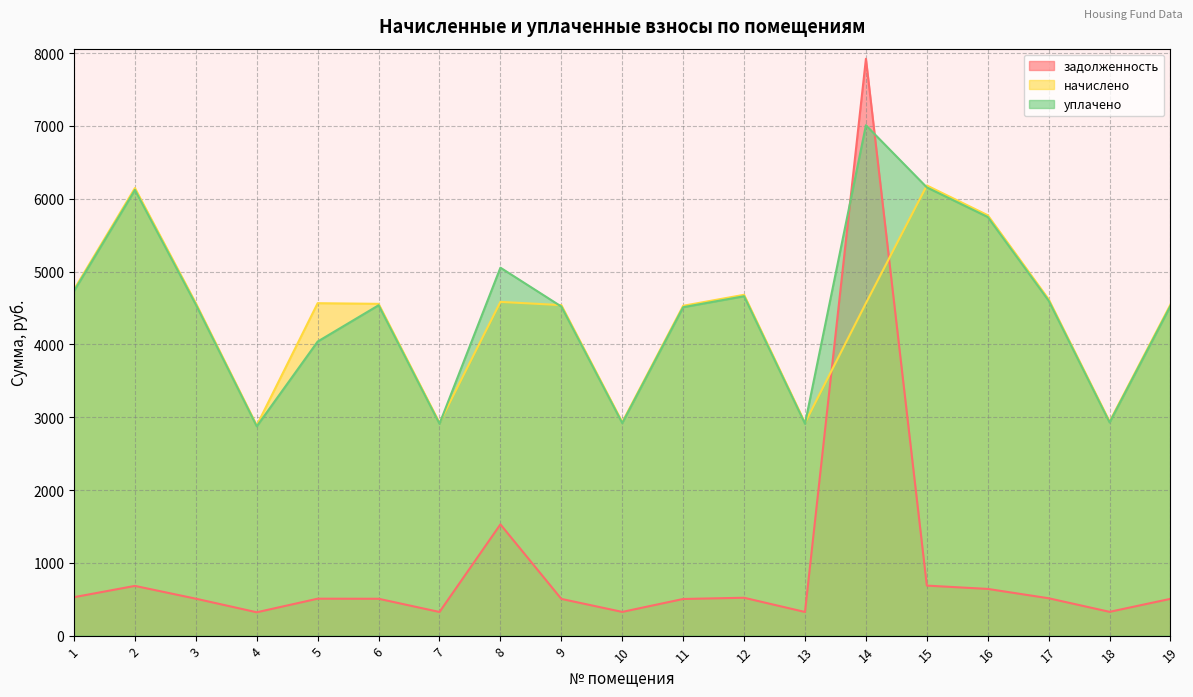

What is the value of the задолженность point at the 5th from the left?

507.3